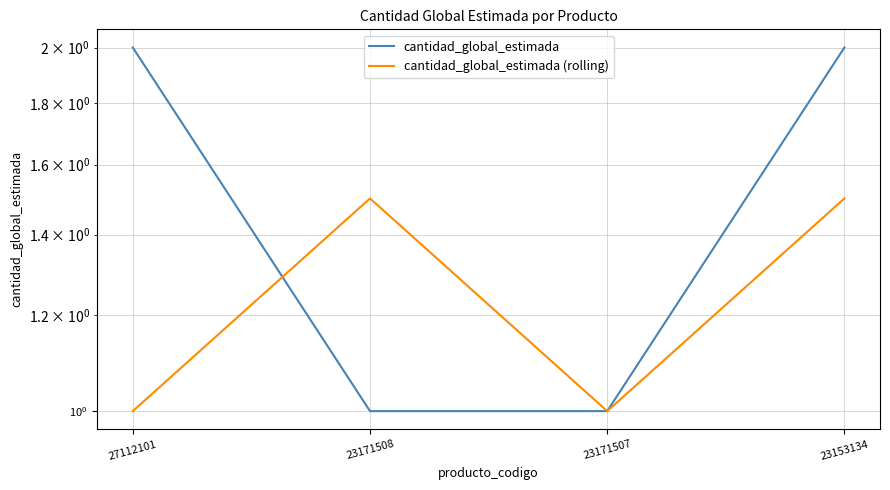

What is the highest value of the cantidad_global_estimada (rolling) series?

1.5